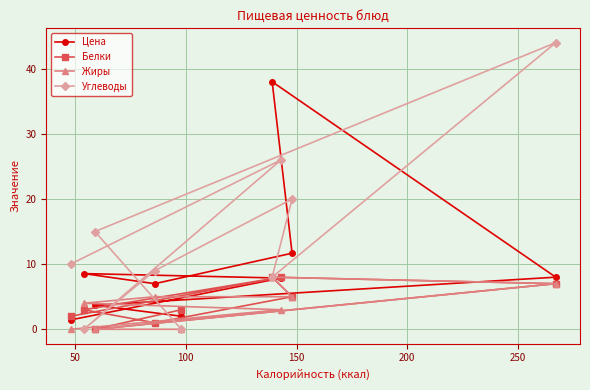

Count the Жиры values in the range 0 to 5.

7